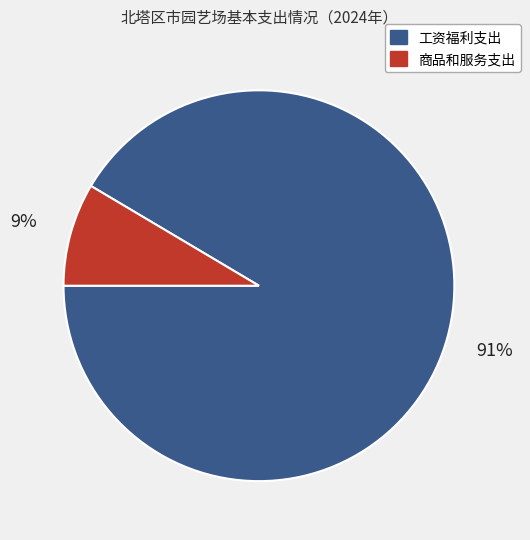

Is the sum of 商品和服务支出 and 工资福利支出 greater than half?

Yes